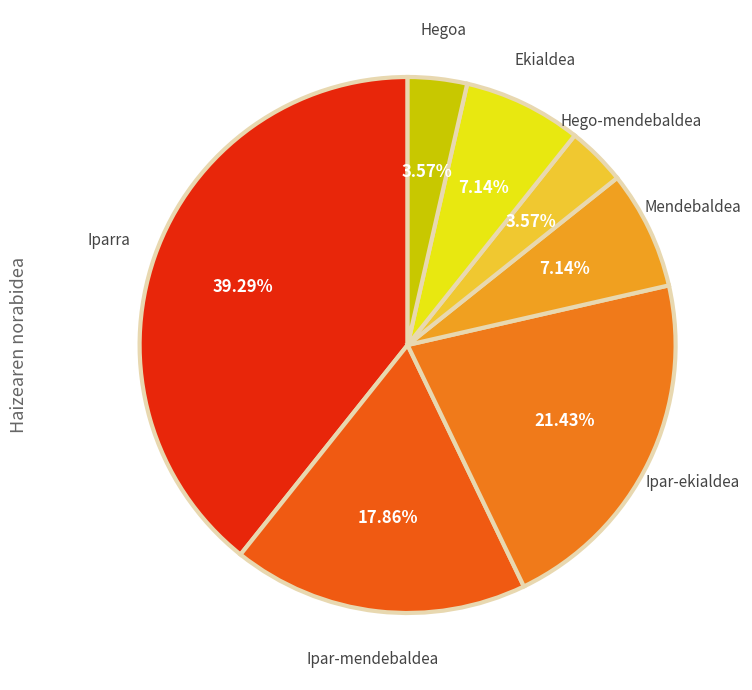

Combined, what portion of the pie is Hegoa and Ipar-mendebaldea?

21.4%